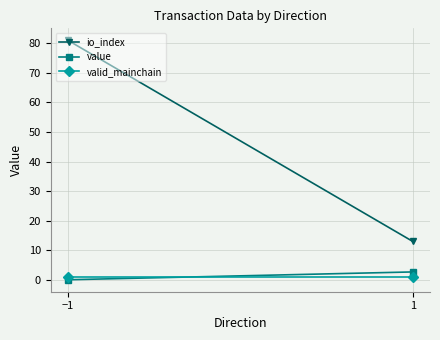

What is the average value of the valid_mainchain series?

1.0